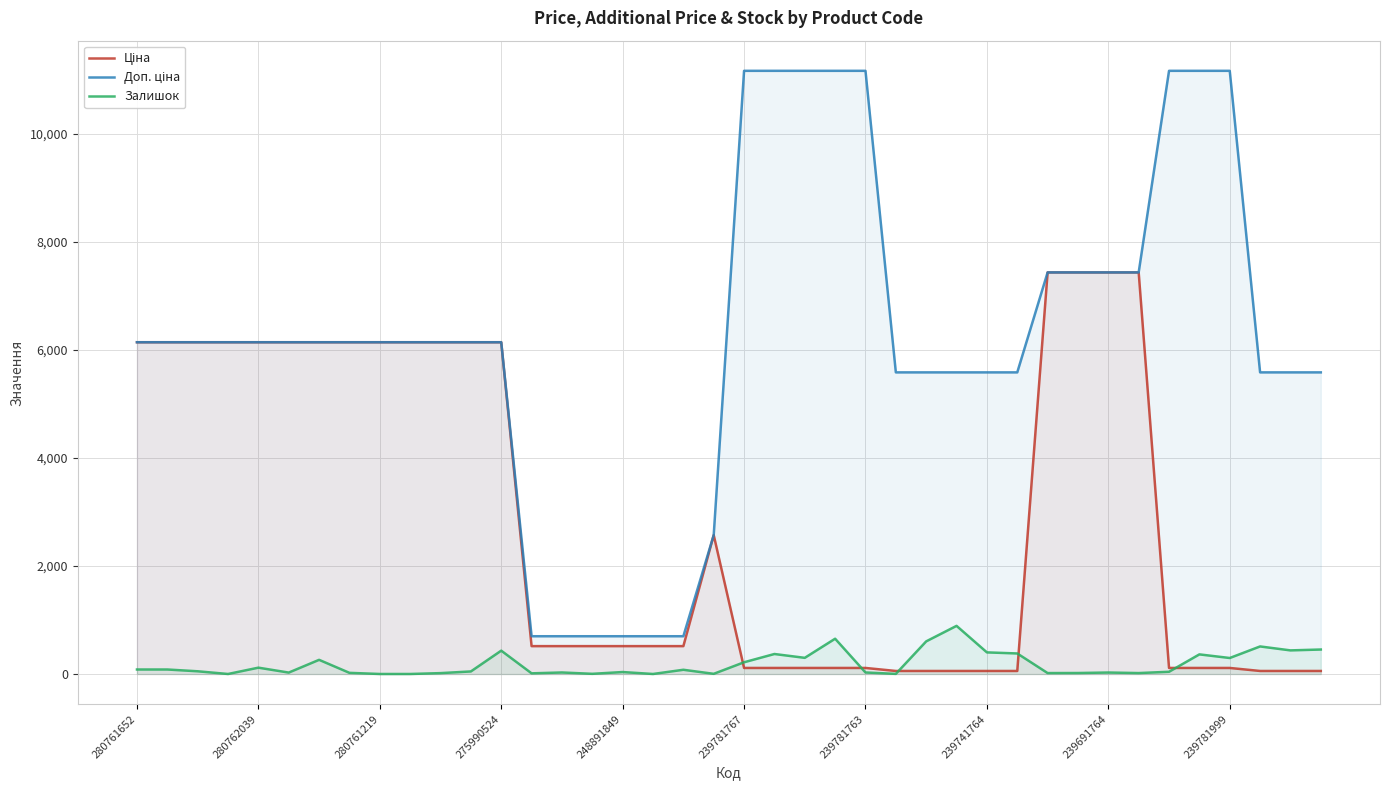

How many times do Доп. ціна and Ціна cross each other?

2